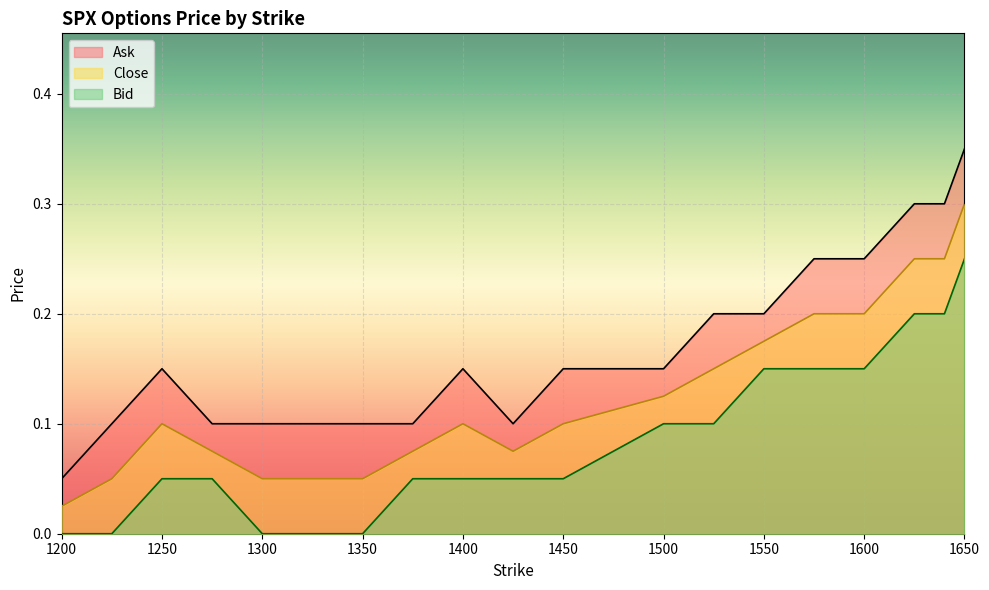

True or false: Bid has more than 2 points higher than both neighbors.

False